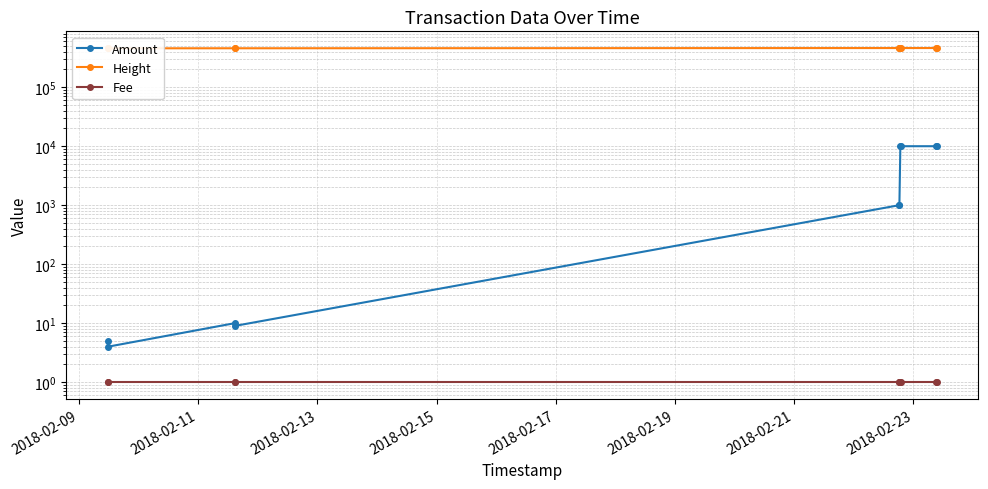

What position from the left is 2018-02-15?

4